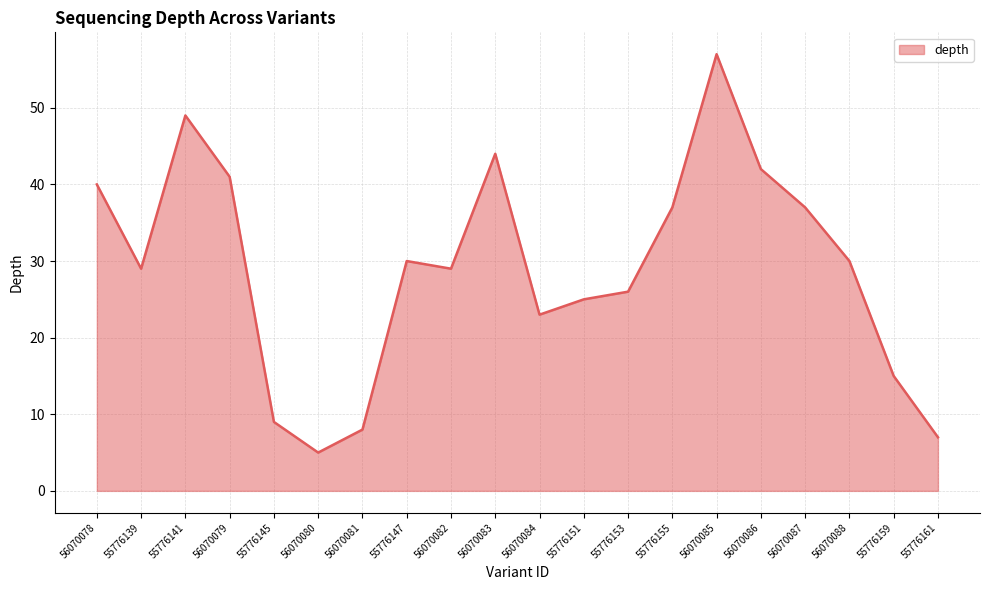

How many values are below 30?

10